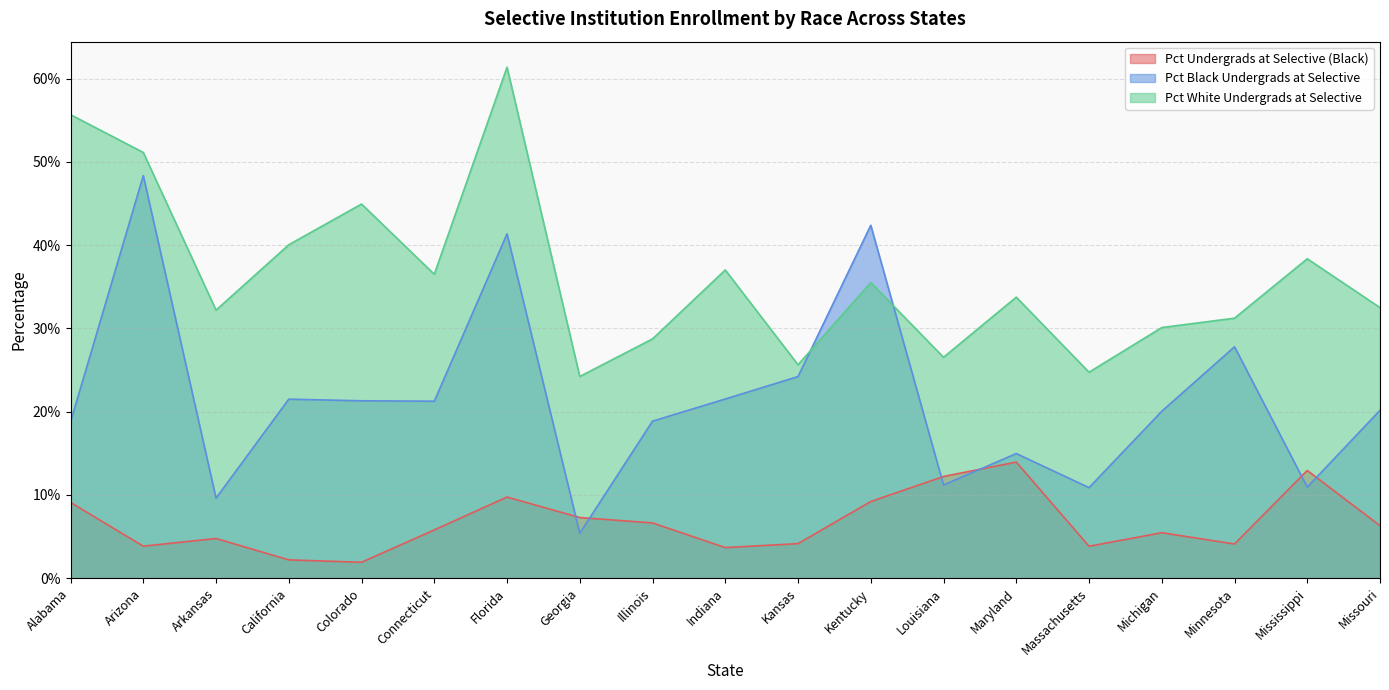

Rank the series by their average value, from highest to lowest.

Pct White Undergrads at Selective, Pct Black Undergrads at Selective, Pct Undergrads at Selective (Black)